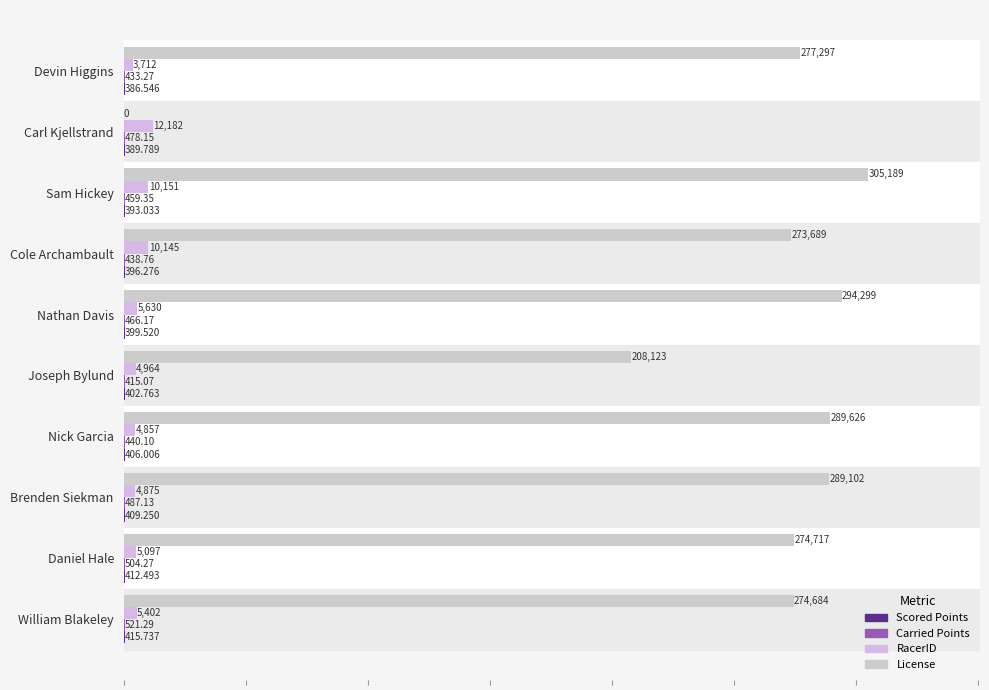

Count the number of data series in this chart.

4